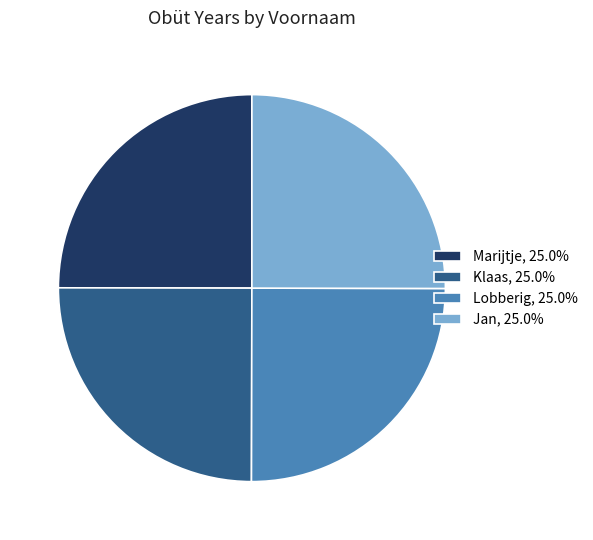

Approximately how many times larger is the value at Lobberig, 25.0% compared to Jan, 25.0%?

1.0